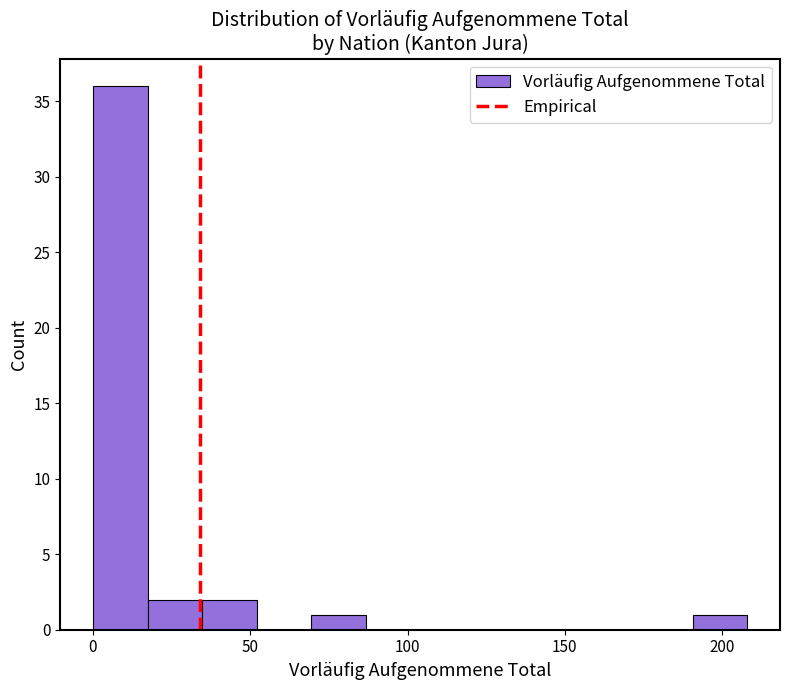

Around what value on the x-axis is the tallest bar? Give the approximate position of its centre, as read against the axis.

10